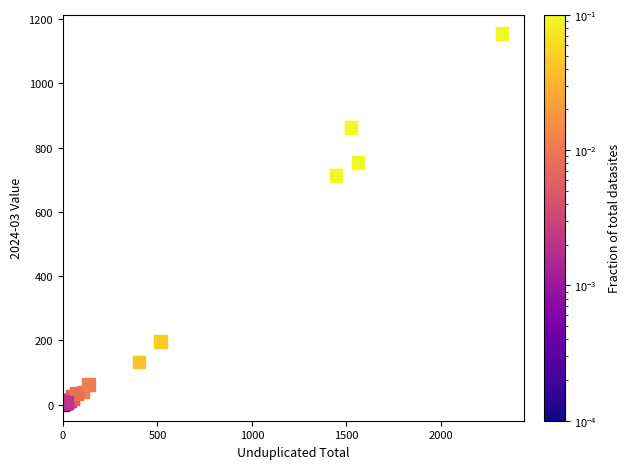

What Y value in the scatter plot is closest to 577?

713